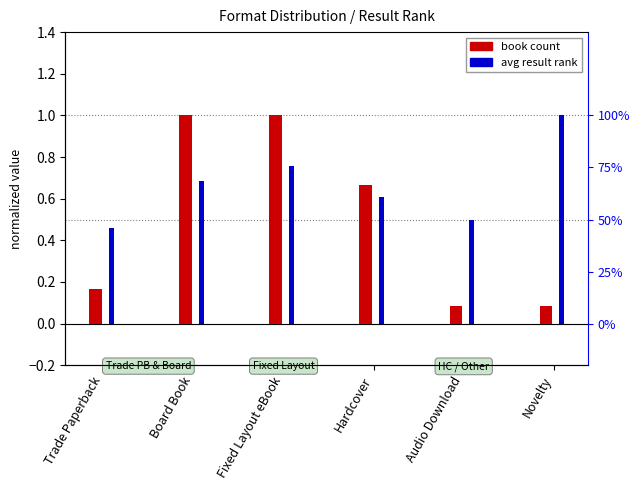

At how many categories does at least one series exceed 0?

6